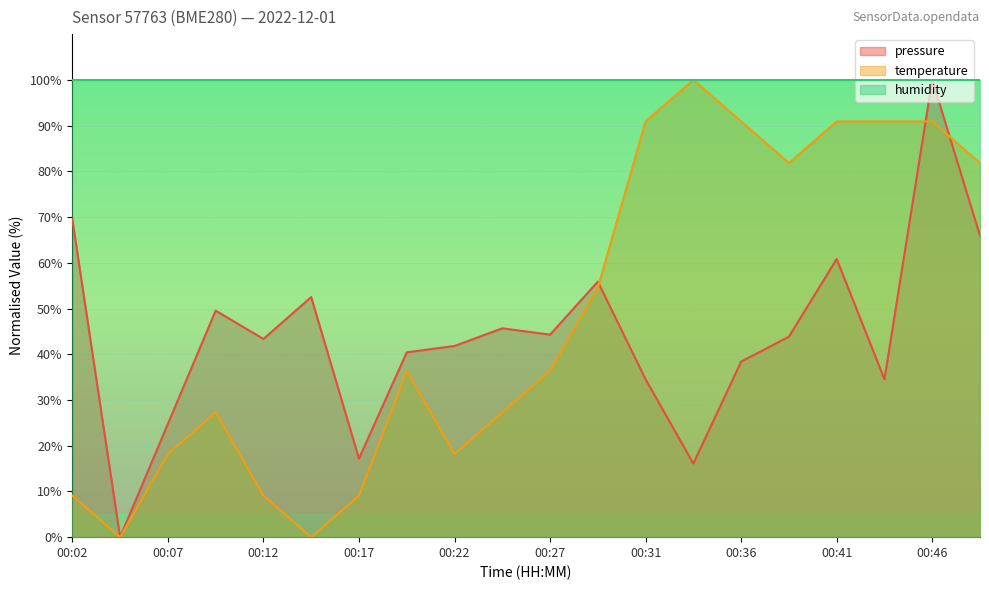

At which category does the chart reach its peak across all series?

00:46